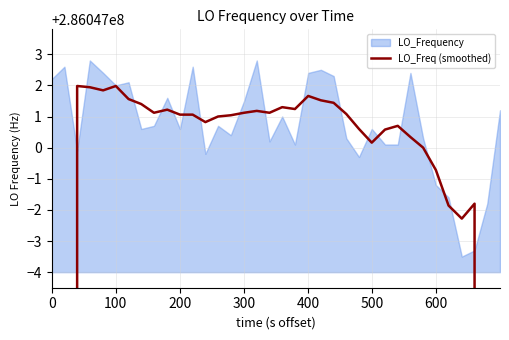

What is the smallest value displayed?

171628199.2